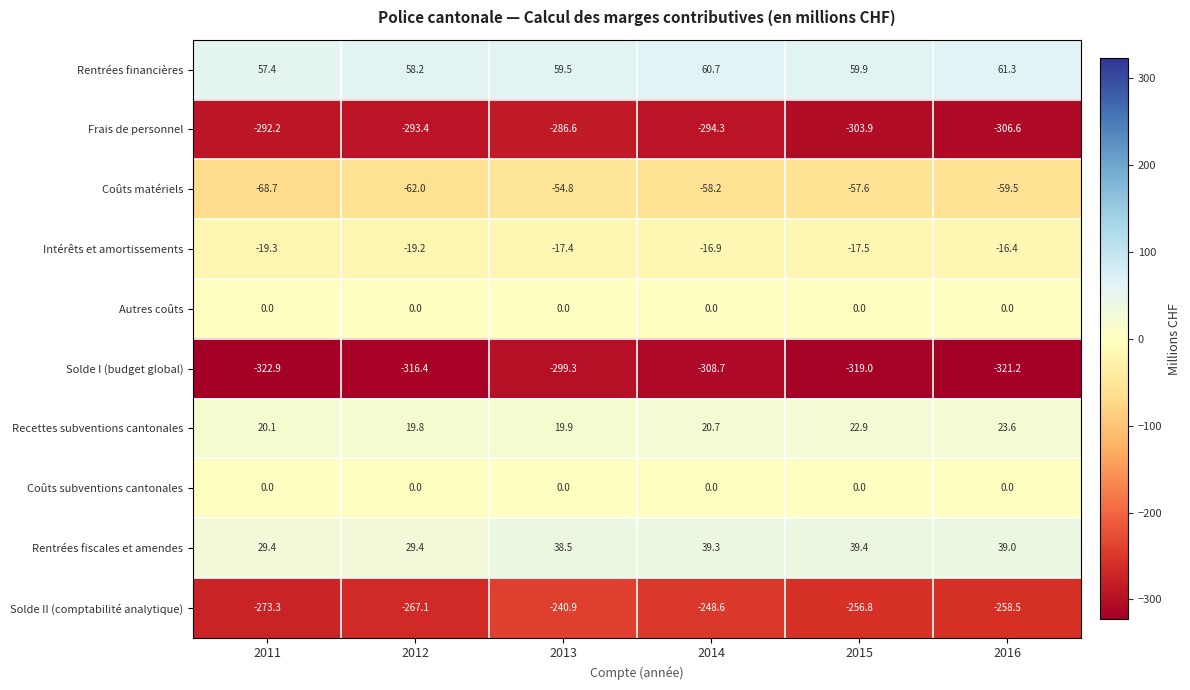

At how many categories does at least one series exceed 12?

6